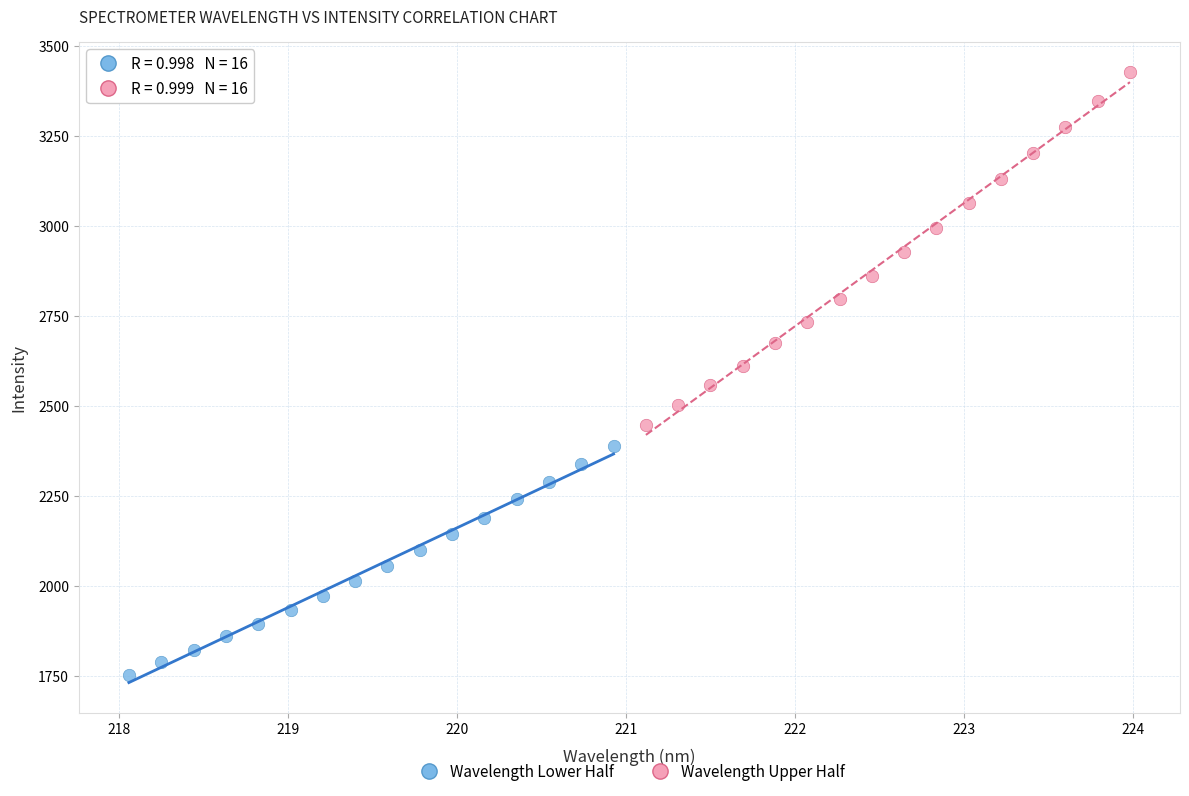

Which series reaches the minimum Y coordinate?

Wavelength Lower Half